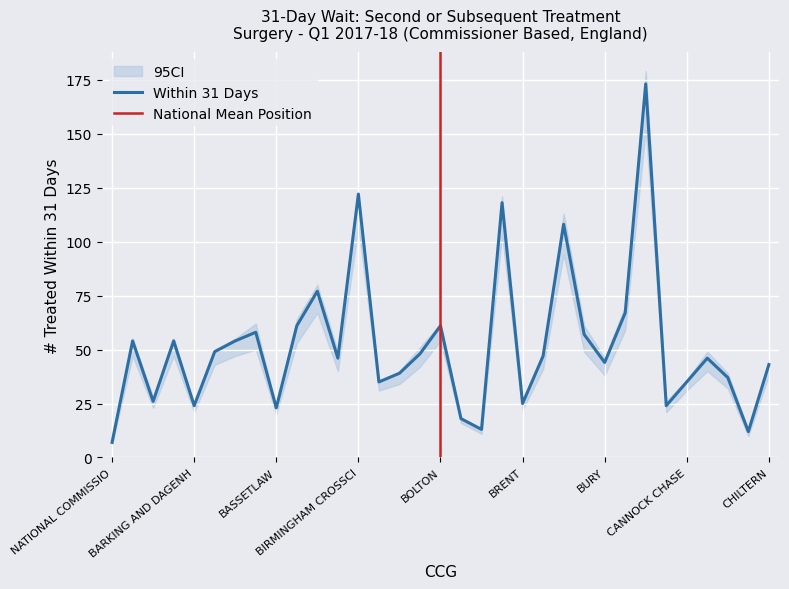

Between NHS CENTRAL LONDON WESTMINSTER CCG and NHS BROMLEY CCG, which is larger?

NHS CENTRAL LONDON WESTMINSTER CCG